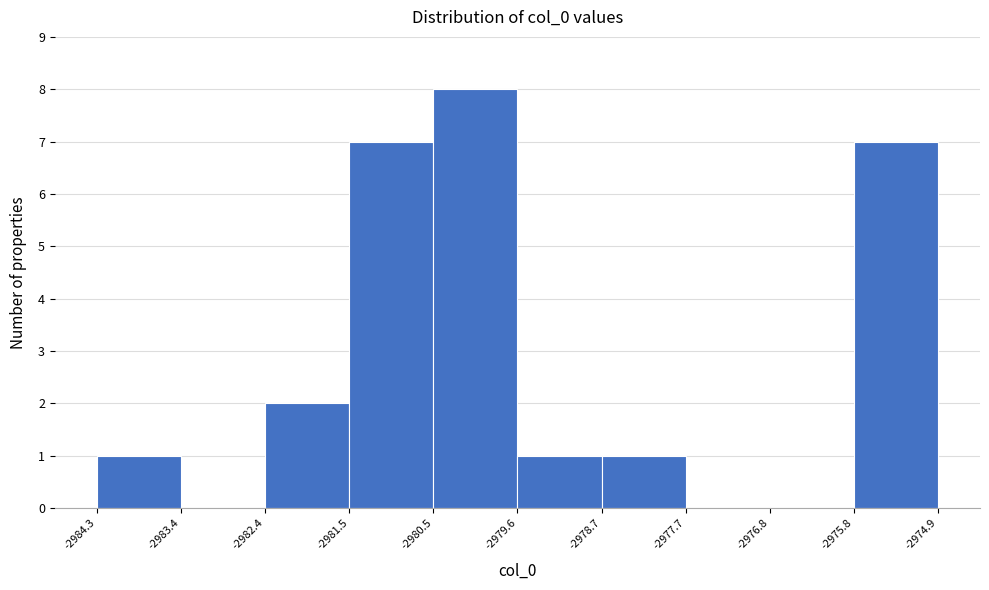

What is the height of the bar covering -2979.6 to -2978.7 on the x-axis? The values are not printed on the chart, so give them approximately, as read against the axis.

1